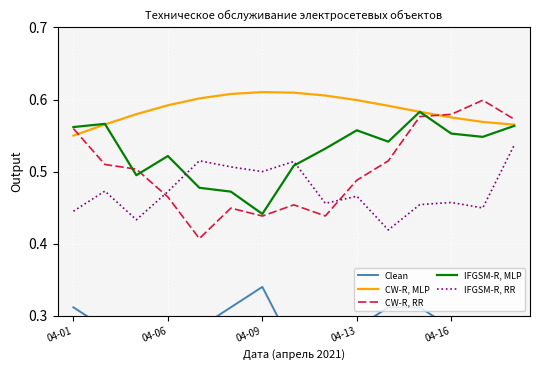

Is this an area chart (filled region under the line)?

No